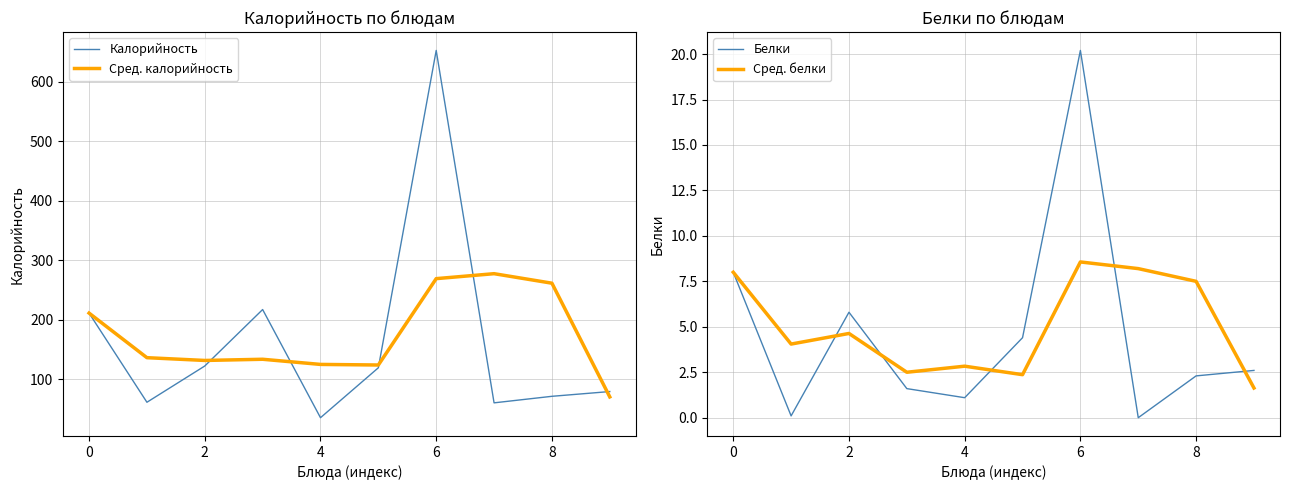

How many categories are shown in the chart?

10